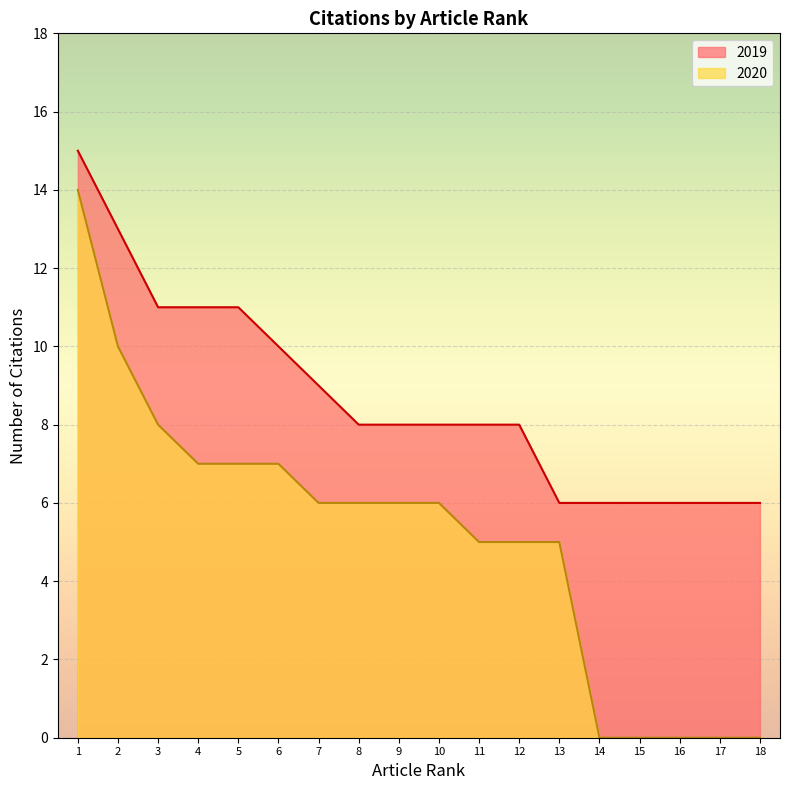

Reading left to right, extract all data points from this chart.

15	13	11	11	11	10	9	8	8	8	8	8	6	6	6	6	6	6